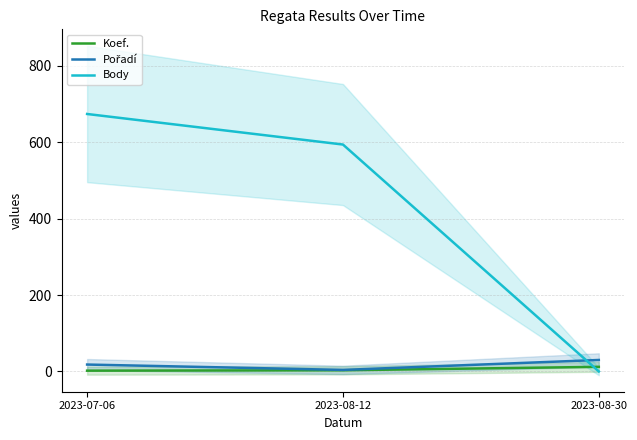

What is the label of the 1st point from the left?

2023-07-06